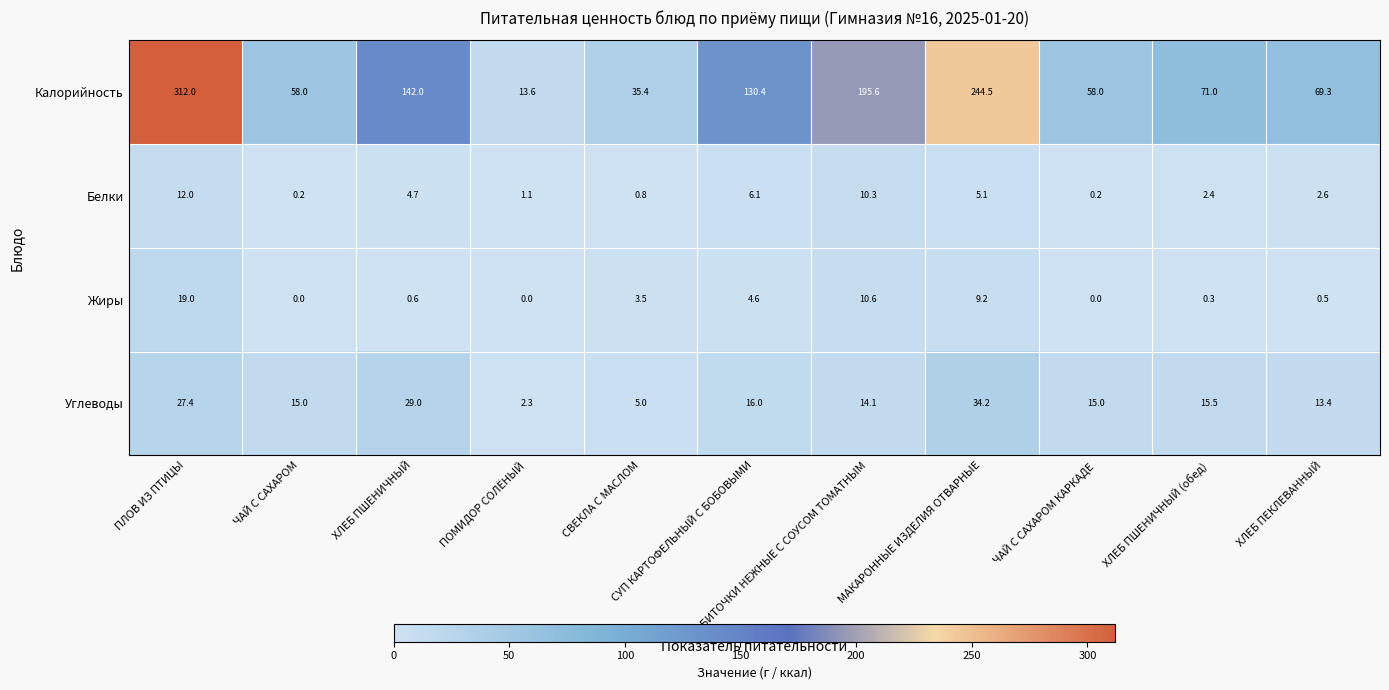

Which series changed the most between ЧАЙ С САХАРОМ and ПОМИДОР СОЛЁНЫЙ?

Калорийность